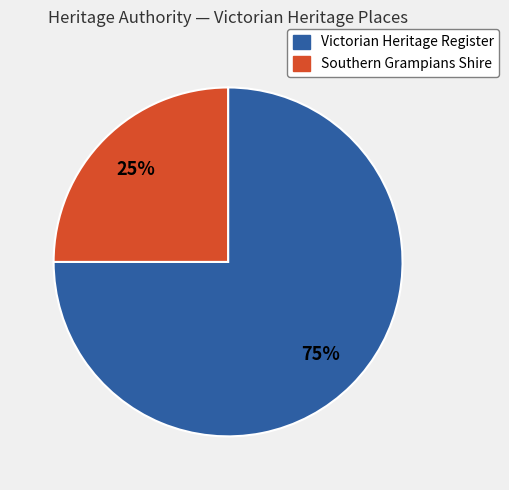

Is there a majority slice in this chart?

Yes